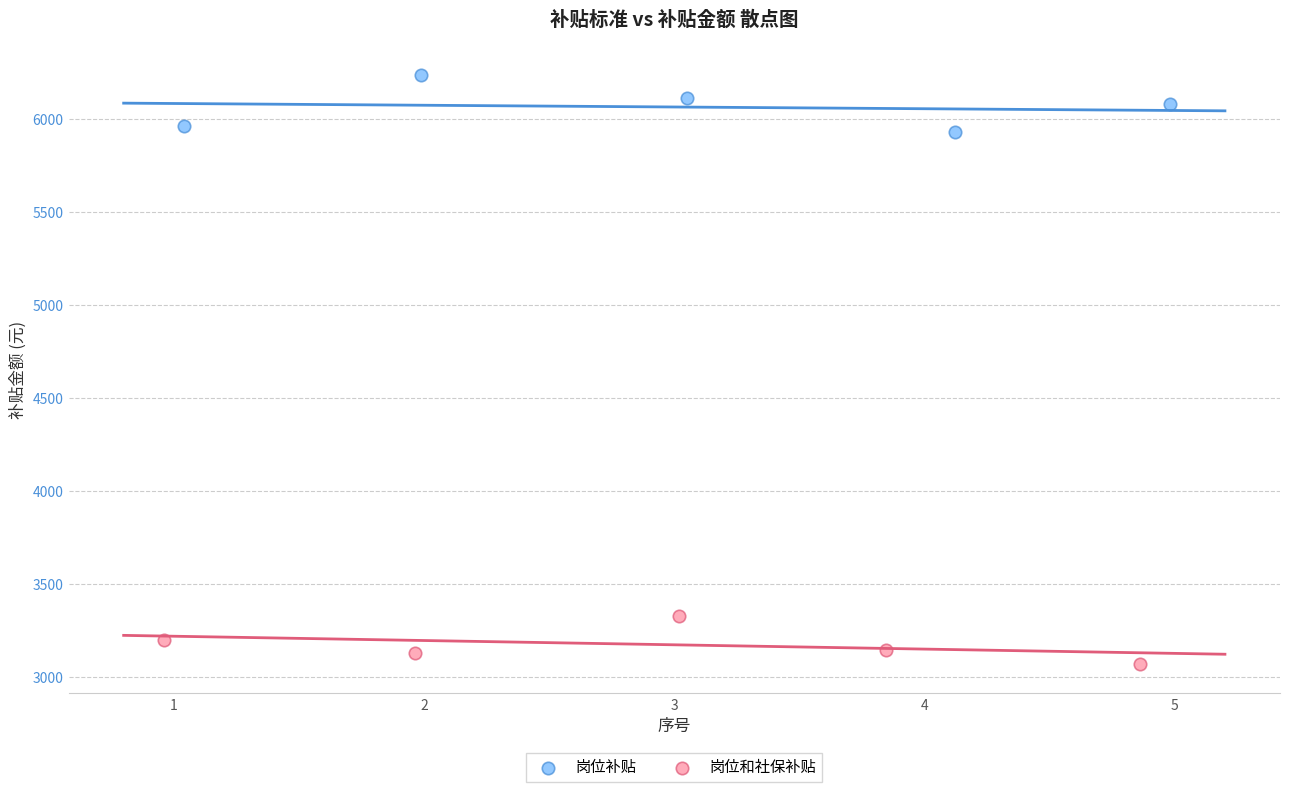

Which series contains the highest Y value?

岗位补贴